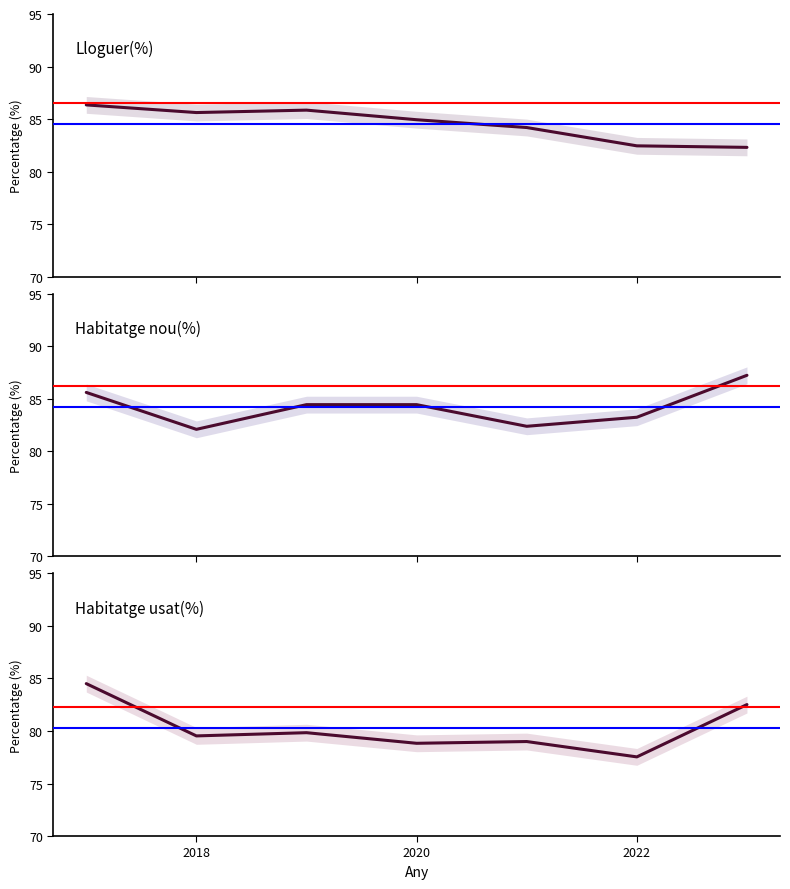

How many interior local valleys does the Lloguer(%) series have?

1